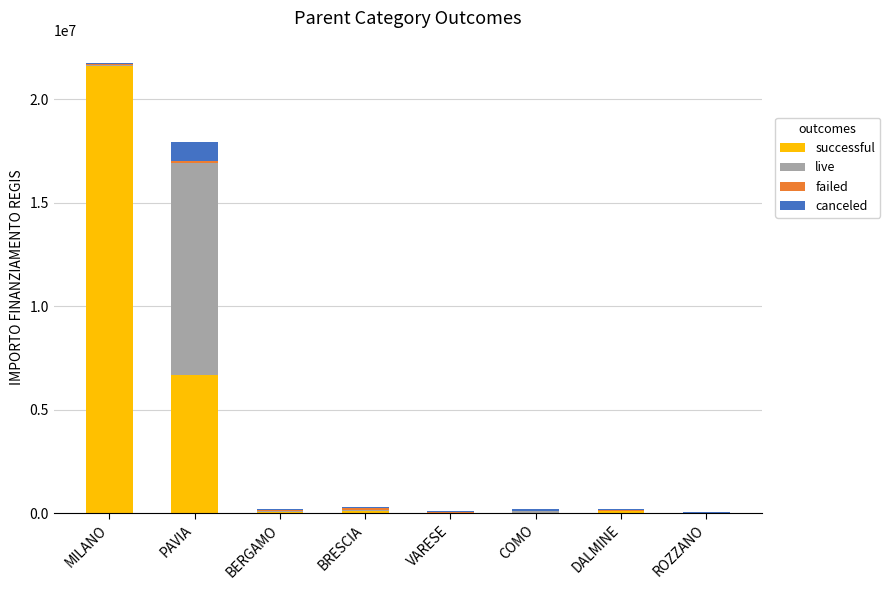

At which category is the sum across all series the highest?

MILANO